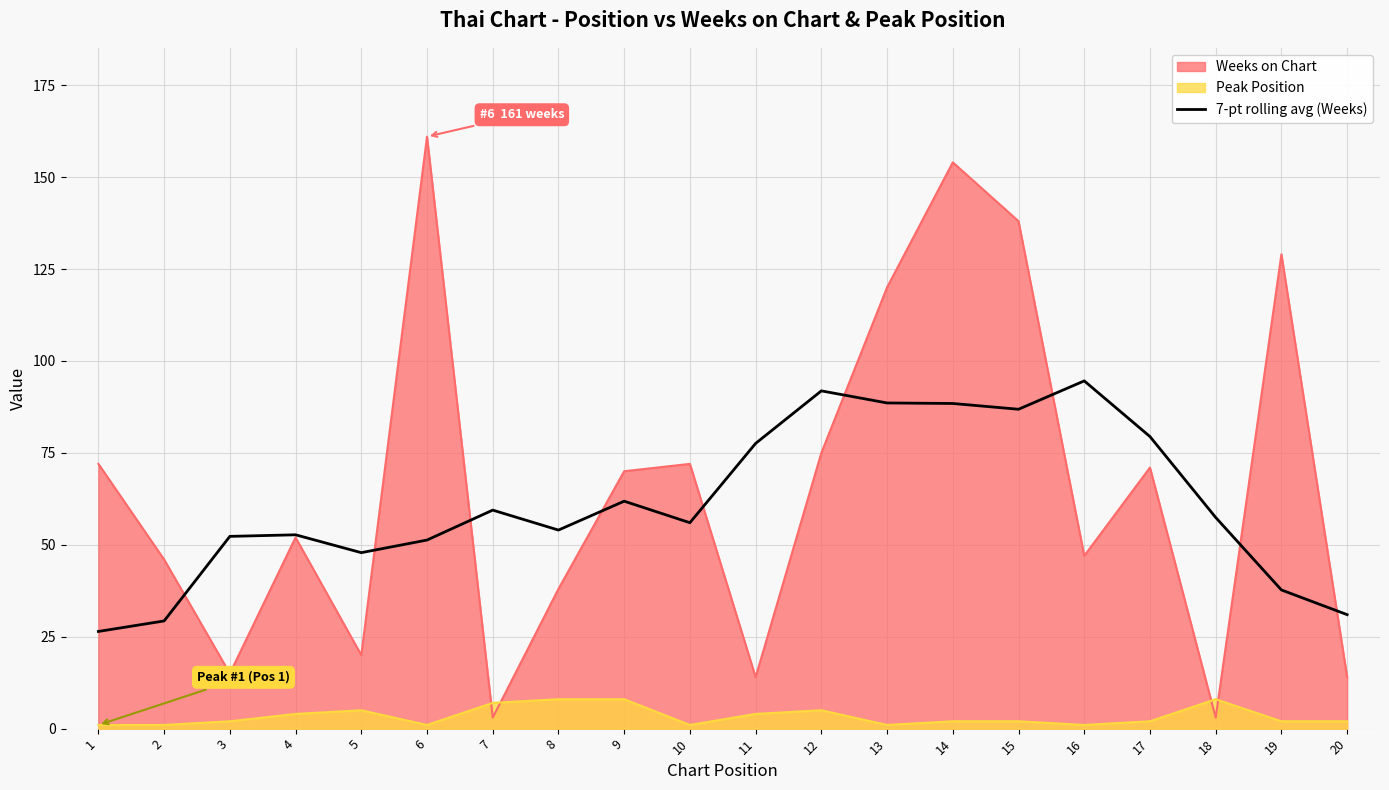

At which category does the chart reach its minimum across all series?

1